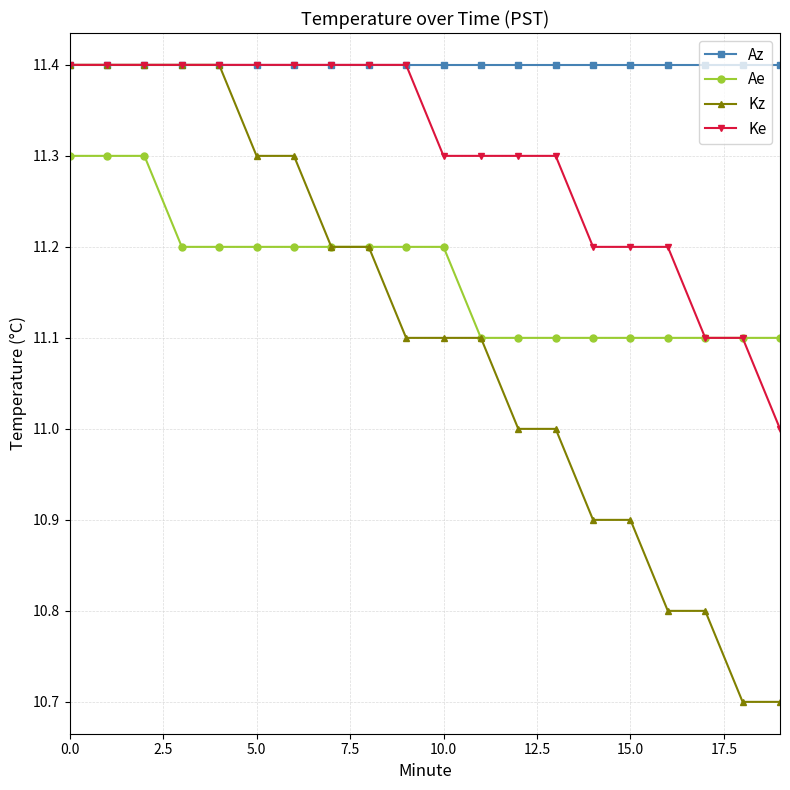

True or false: Az and Ae cross at least once.

False